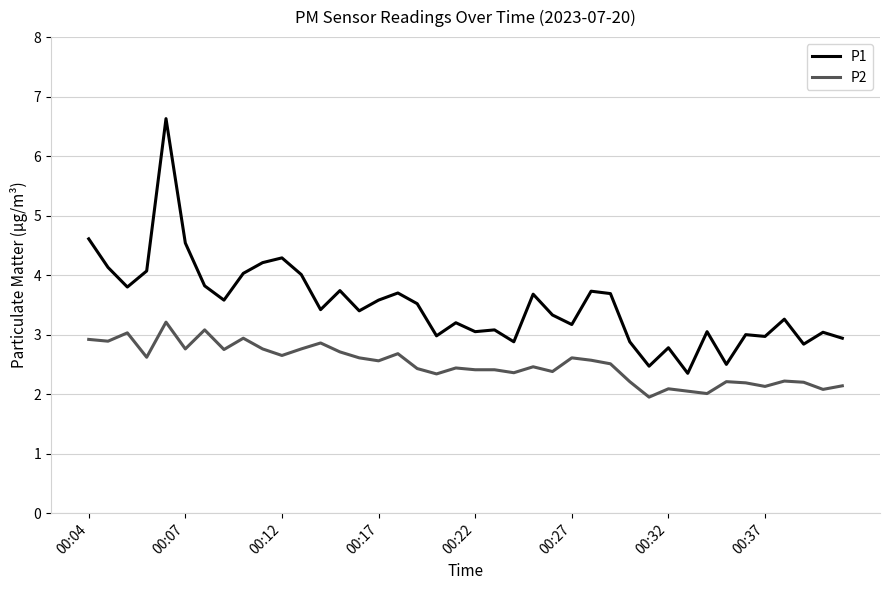

What is the difference between the maximum and minimum values in the P2 series?

1.3